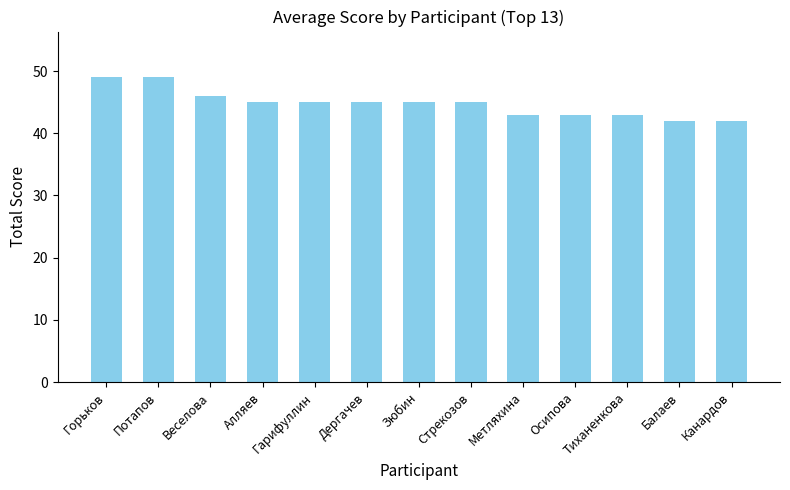

What is the sum of the values at Балаев and Зюбин?

87